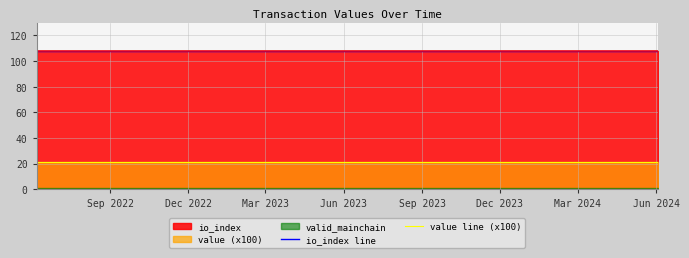

What is the maximum value for io_index line?

108.0